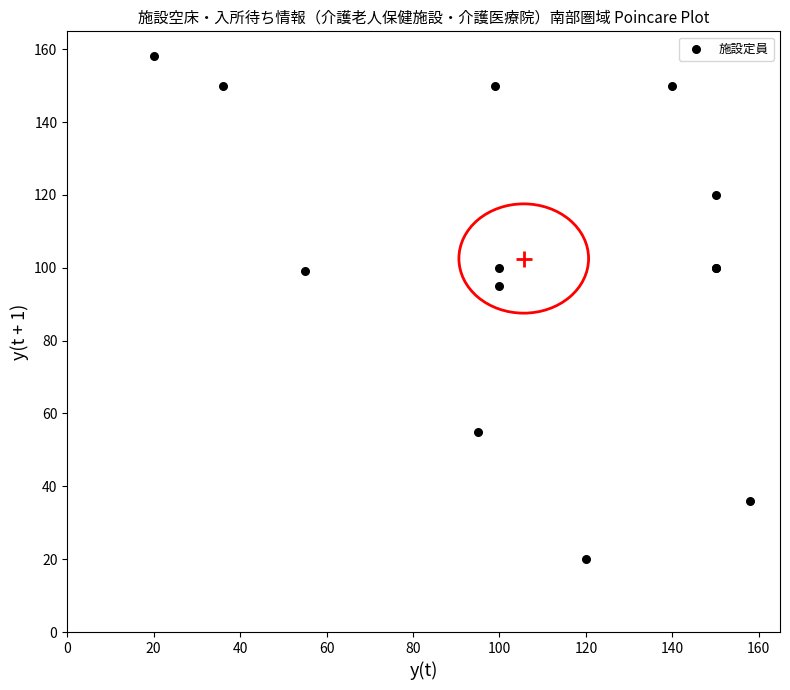

What Y value in the scatter plot is closest to 89?

95